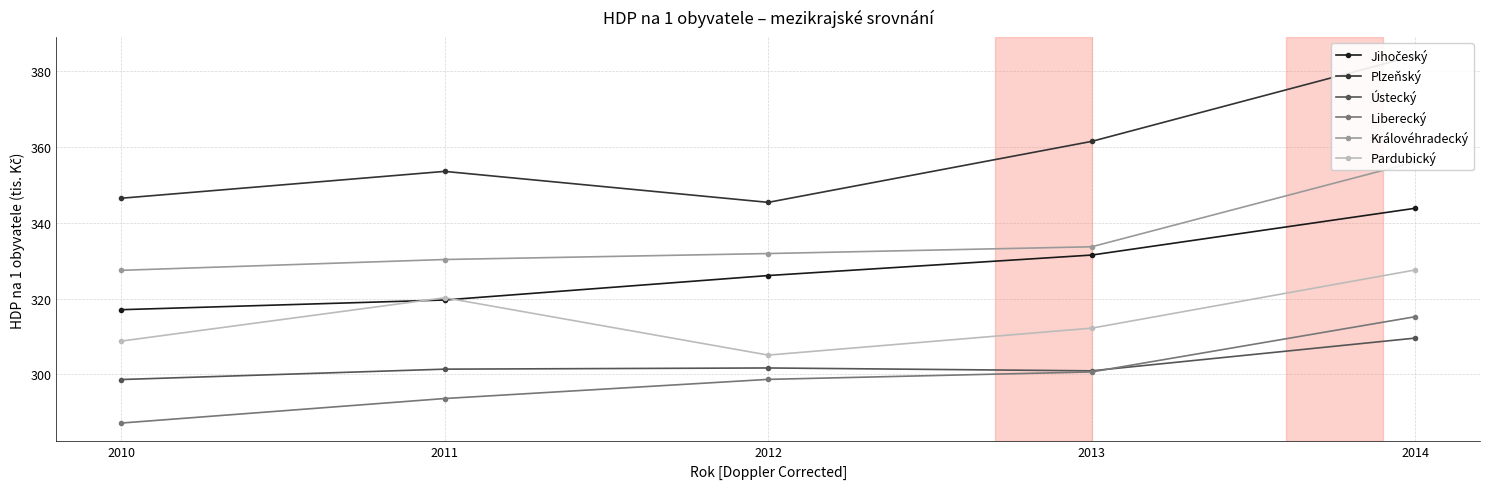

Which has a higher value, 2013 or 2014?

2014